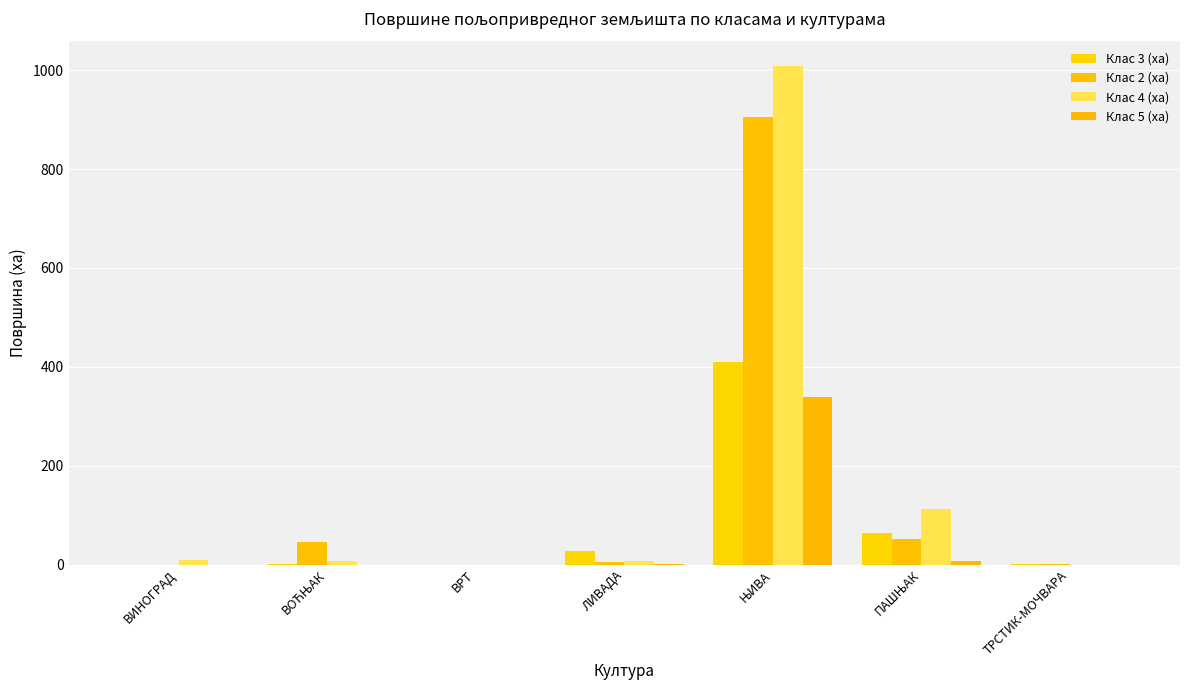

True or false: Клас 4 (ха) has a value of 8.0 at ЛИВАДА.

True